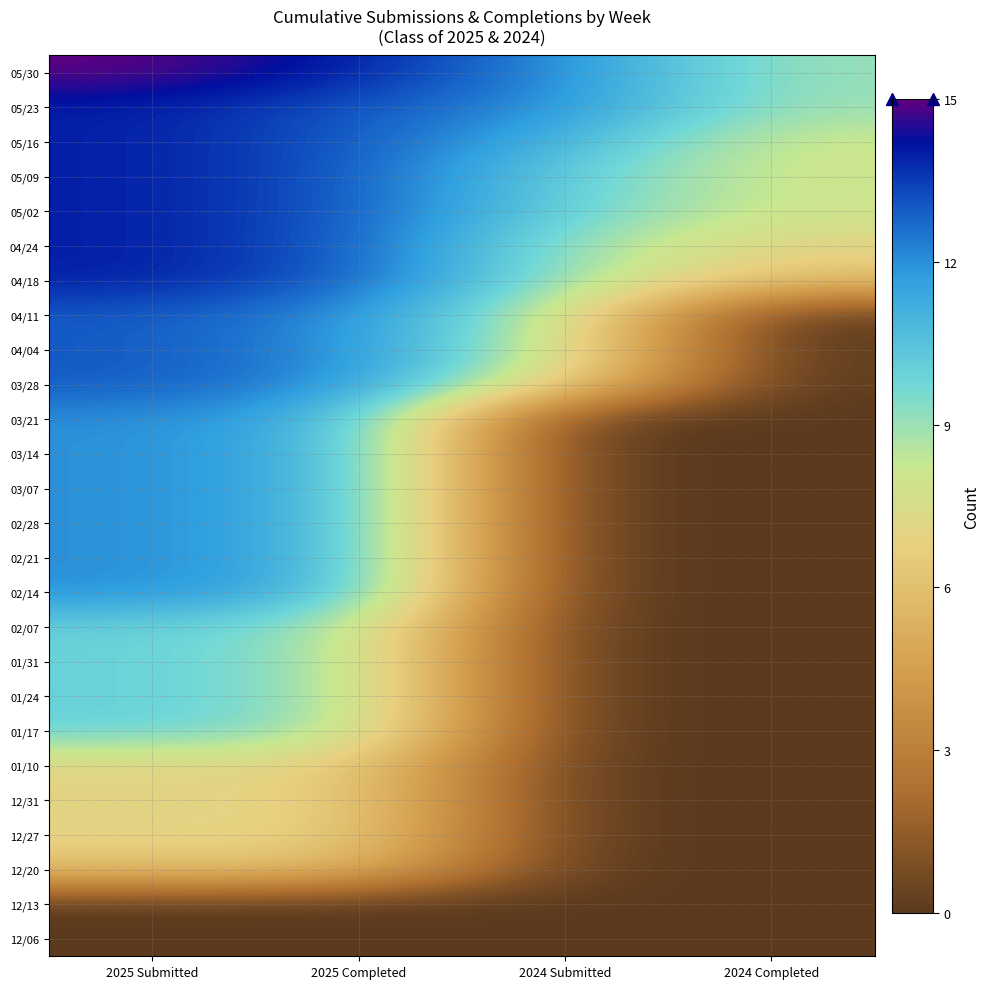

Reading left to right, transcribe all the data shown in this chart.

05/30: 2025 Submitted=15	2025 Completed=14	2024 Submitted=12	2024 Completed=9
05/23: 2025 Submitted=14	2025 Completed=13	2024 Submitted=12	2024 Completed=9
05/16: 2025 Submitted=14	2025 Completed=13	2024 Submitted=11	2024 Completed=8
05/09: 2025 Submitted=14	2025 Completed=13	2024 Submitted=10	2024 Completed=8
05/02: 2025 Submitted=14	2025 Completed=13	2024 Submitted=10	2024 Completed=8
04/24: 2025 Submitted=14	2025 Completed=13	2024 Submitted=9	2024 Completed=7
04/18: 2025 Submitted=14	2025 Completed=13	2024 Submitted=9	2024 Completed=6
04/11: 2025 Submitted=13	2025 Completed=12	2024 Submitted=8	2024 Completed=0
04/04: 2025 Submitted=13	2025 Completed=12	2024 Submitted=8	2024 Completed=0
03/28: 2025 Submitted=13	2025 Completed=12	2024 Submitted=7	2024 Completed=0
03/21: 2025 Submitted=12	2025 Completed=11	2024 Submitted=0	2024 Completed=0
03/14: 2025 Submitted=12	2025 Completed=11	2024 Submitted=0	2024 Completed=0
03/07: 2025 Submitted=12	2025 Completed=11	2024 Submitted=0	2024 Completed=0
02/28: 2025 Submitted=12	2025 Completed=11	2024 Submitted=0	2024 Completed=0
02/21: 2025 Submitted=12	2025 Completed=11	2024 Submitted=0	2024 Completed=0
02/14: 2025 Submitted=12	2025 Completed=11	2024 Submitted=0	2024 Completed=0
02/07: 2025 Submitted=10	2025 Completed=9	2024 Submitted=0	2024 Completed=0
01/31: 2025 Submitted=10	2025 Completed=9	2024 Submitted=0	2024 Completed=0
01/24: 2025 Submitted=10	2025 Completed=9	2024 Submitted=0	2024 Completed=0
01/17: 2025 Submitted=10	2025 Completed=9	2024 Submitted=0	2024 Completed=0
01/10: 2025 Submitted=7	2025 Completed=7	2024 Submitted=0	2024 Completed=0
12/31: 2025 Submitted=7	2025 Completed=7	2024 Submitted=0	2024 Completed=0
12/27: 2025 Submitted=7	2025 Completed=7	2024 Submitted=0	2024 Completed=0
12/20: 2025 Submitted=6	2025 Completed=6	2024 Submitted=0	2024 Completed=0
12/13: 2025 Submitted=0	2025 Completed=0	2024 Submitted=0	2024 Completed=0
12/06: 2025 Submitted=0	2025 Completed=0	2024 Submitted=0	2024 Completed=0